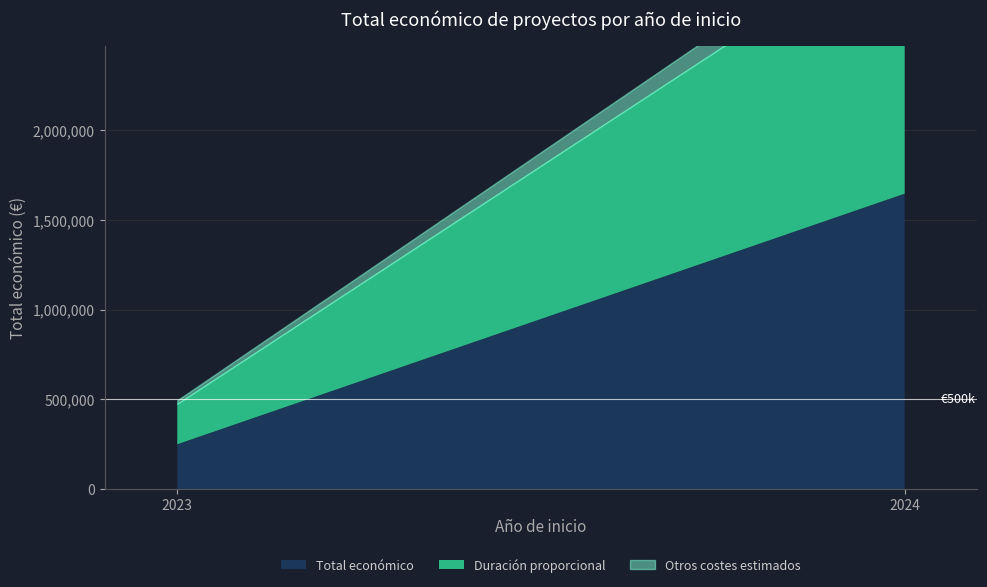

Which category has the highest value in the Total económico series?

2024